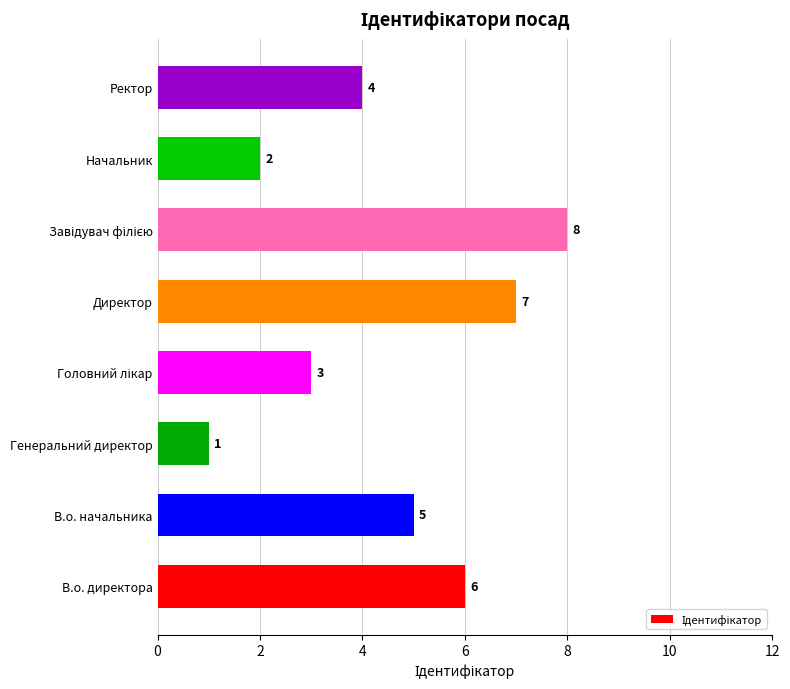

What is the change in value from Директор to Ректор?

-3